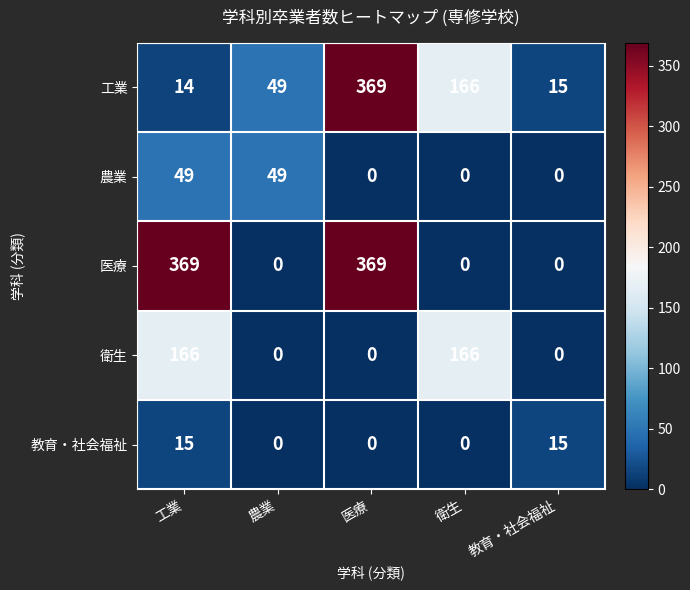

Which series changed the most between 医療 and 教育・社会福祉?

医療